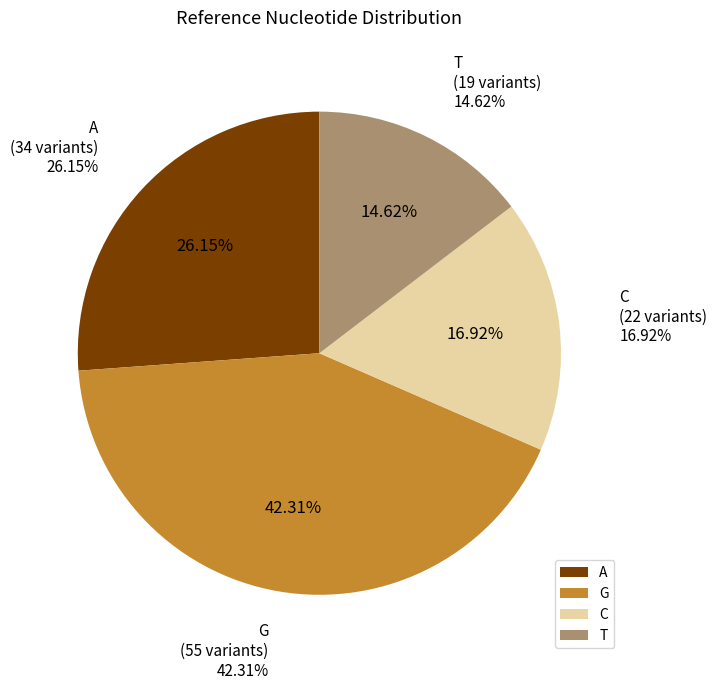

Is there a majority slice in this chart?

No